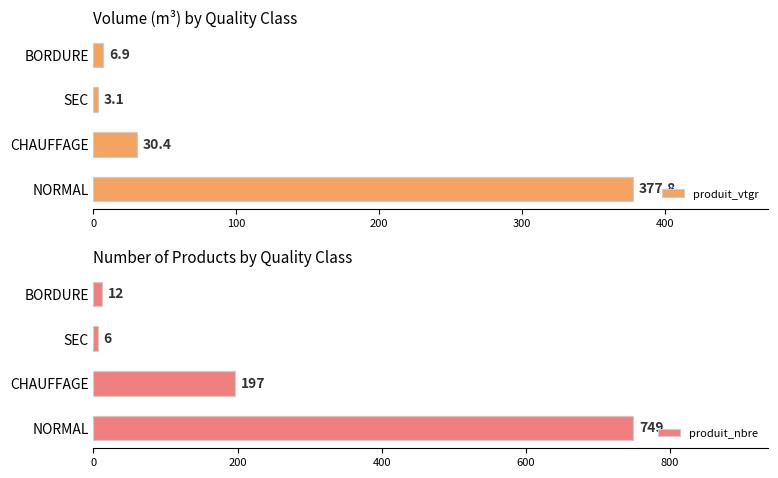

What is the sum of the produit_vtgr values at BORDURE and CHAUFFAGE?

37.3